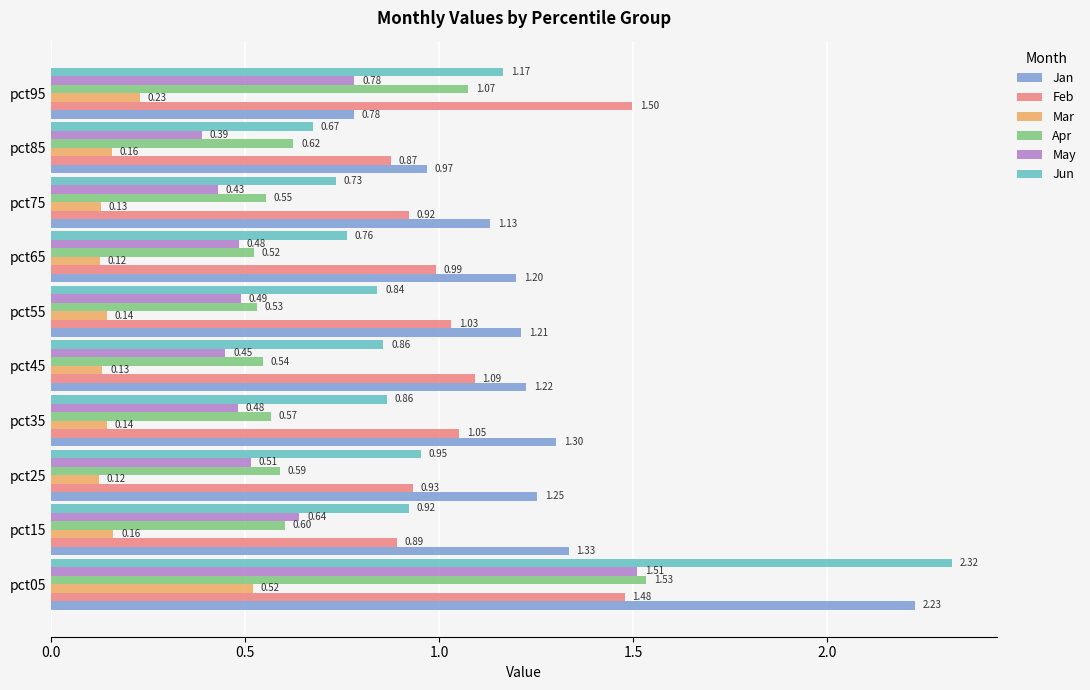

At which category is the sum across all series the highest?

pct05